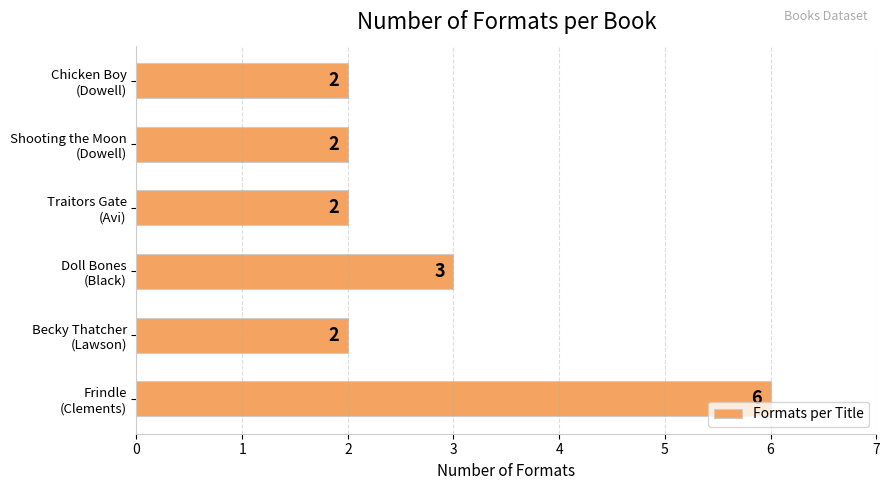

What is the minimum value shown in the chart?

2